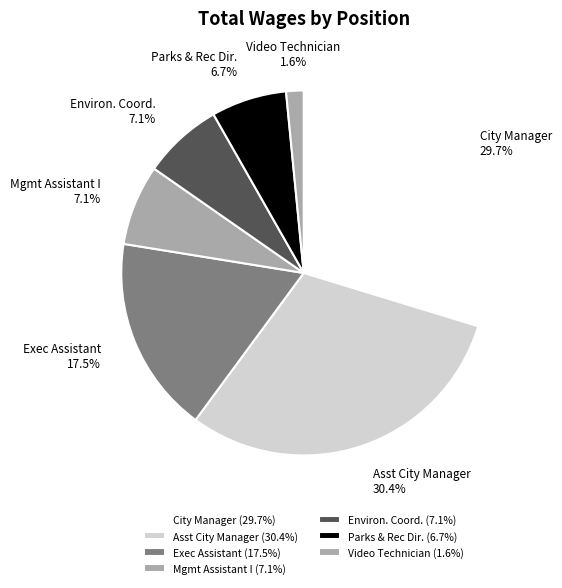

Is Asst City Manager the majority of the pie?

No